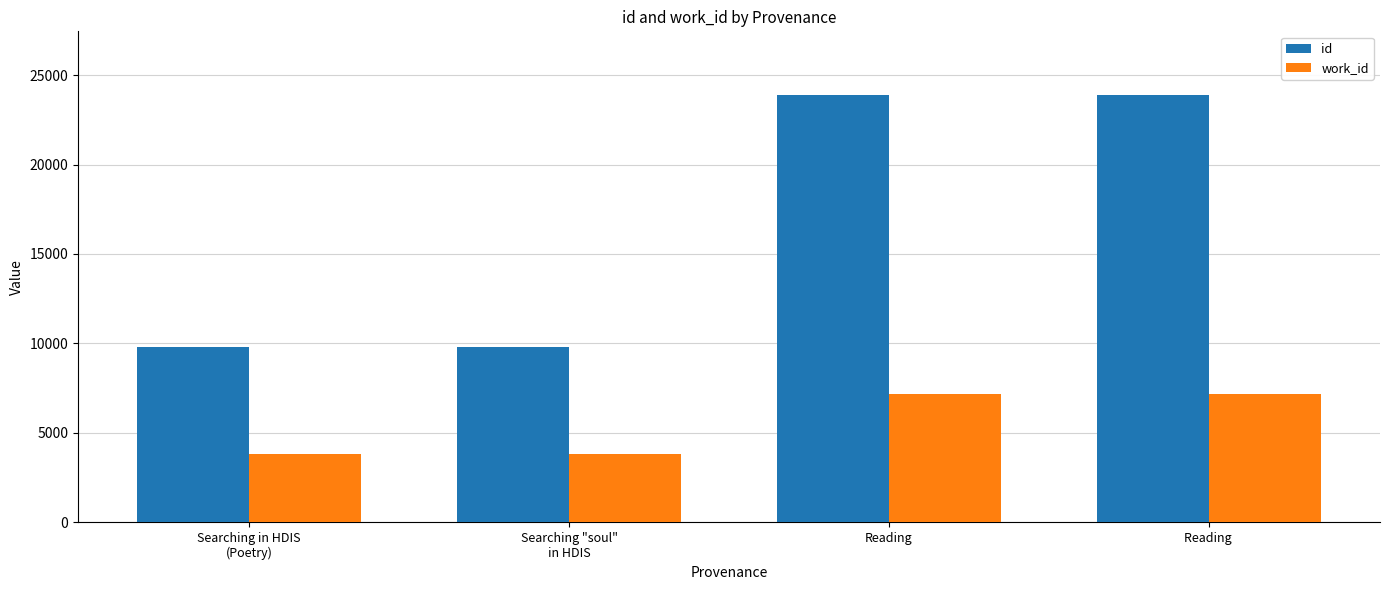

List the series in order of their peak value, highest first.

id, work_id